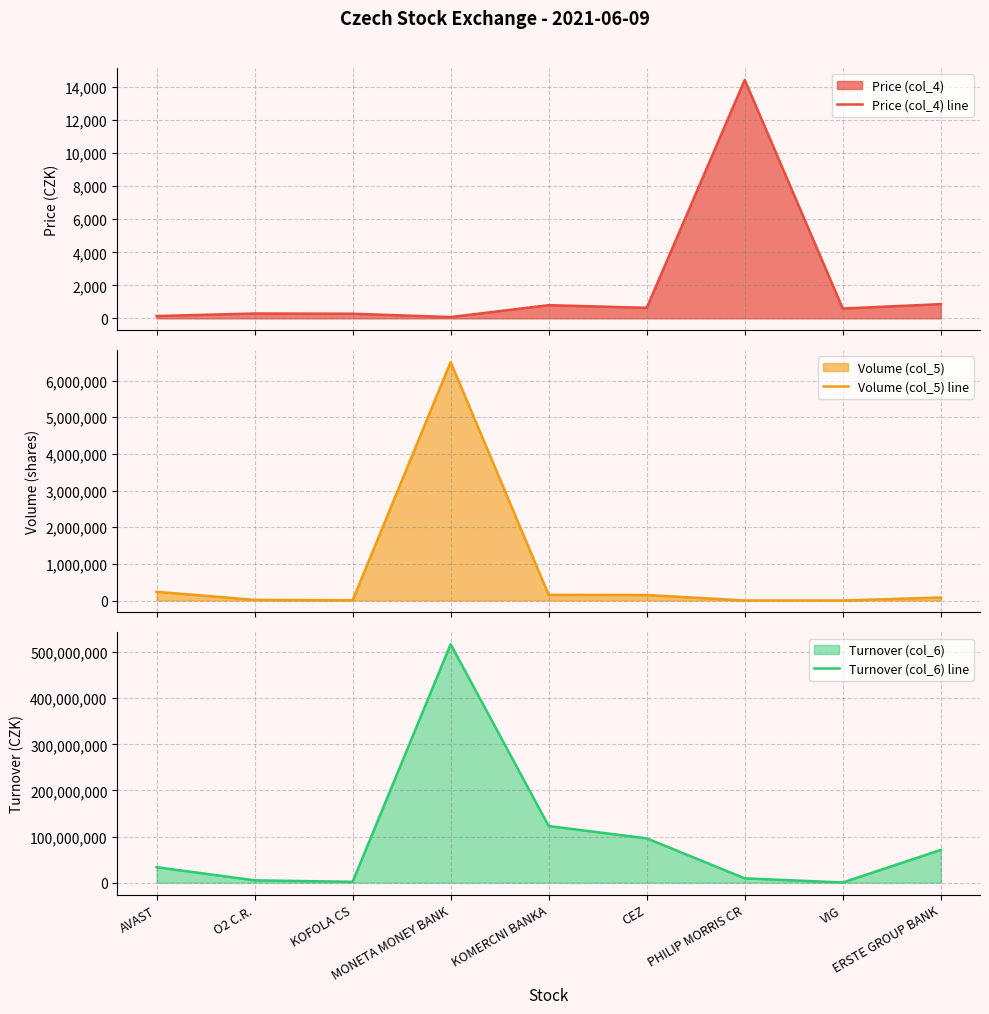

True or false: Price (col_4) line and Turnover (col_6) line cross at least once.

False